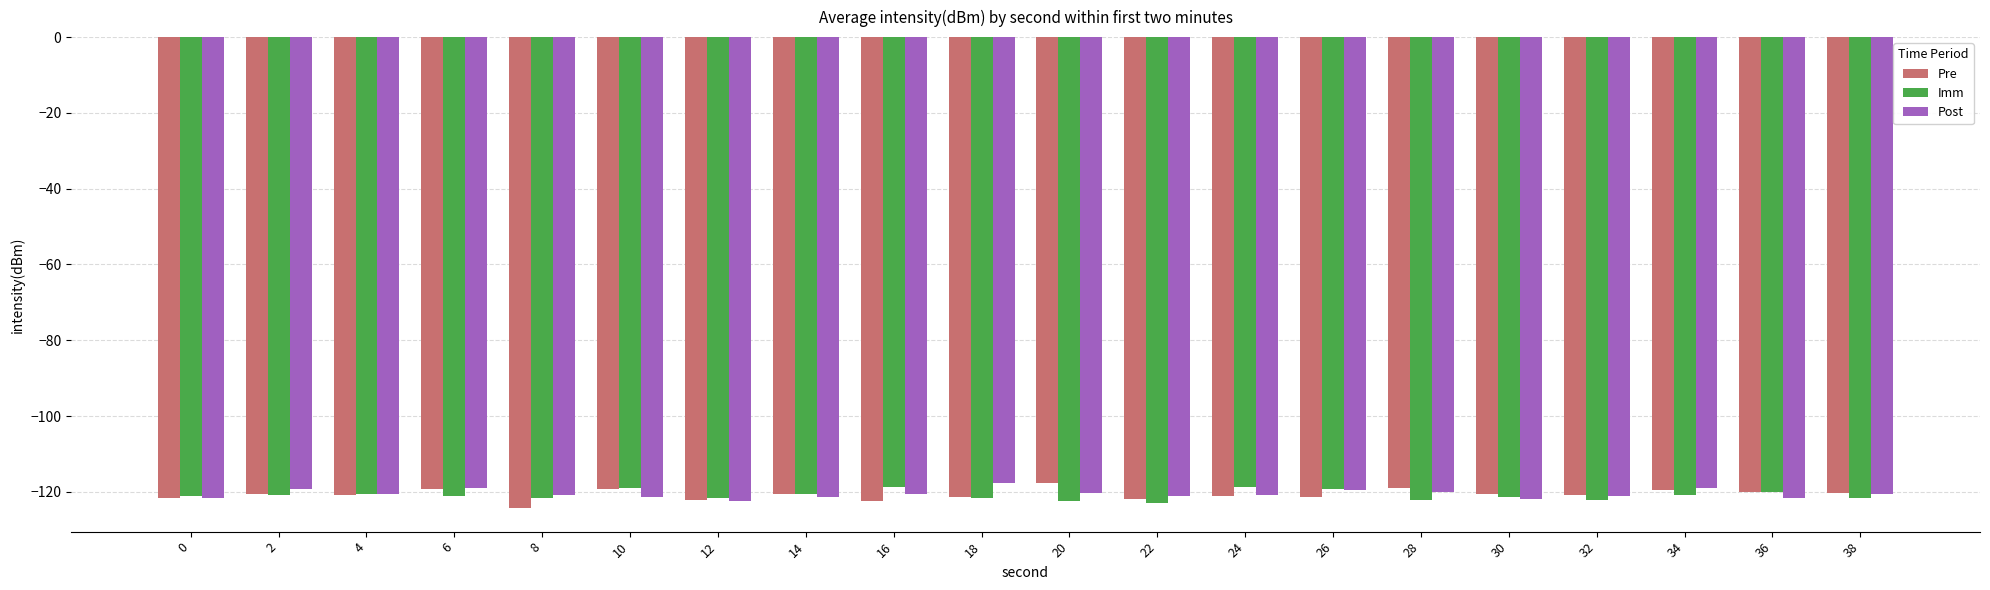

What is the lowest value of the Pre series?

-124.3